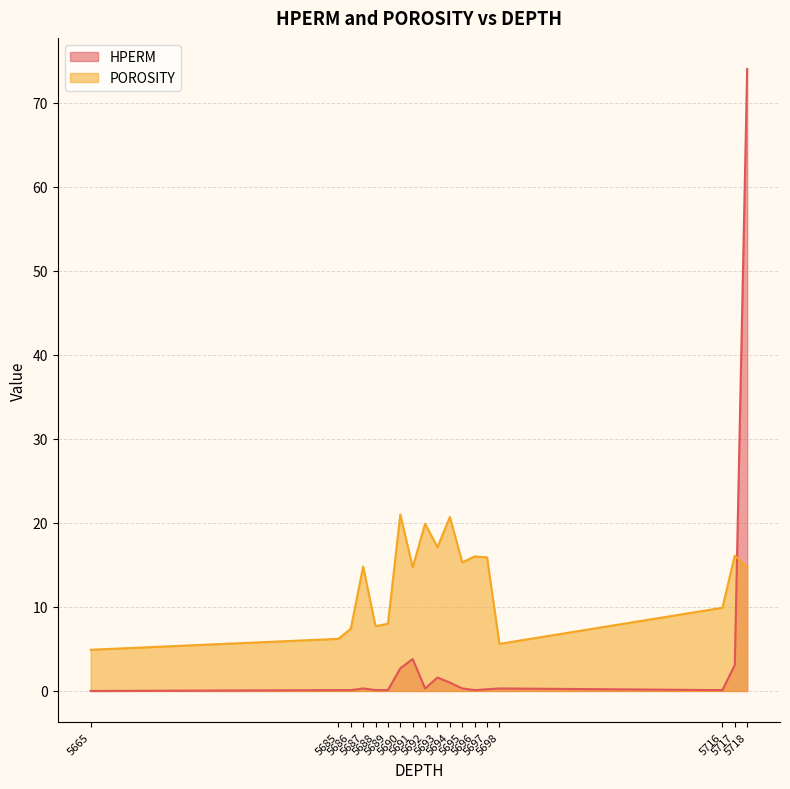

Where do POROSITY and HPERM first cross each other?

5717 and 5718